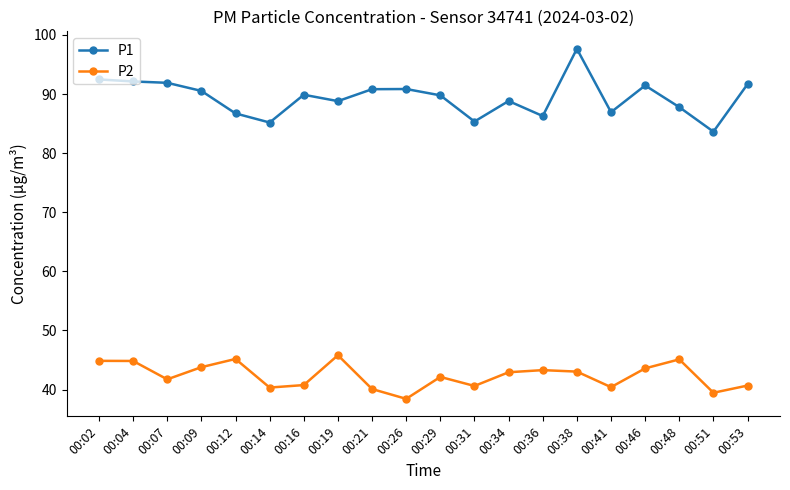

The P2 series shows 9.6 at 00:36. True or false?

False